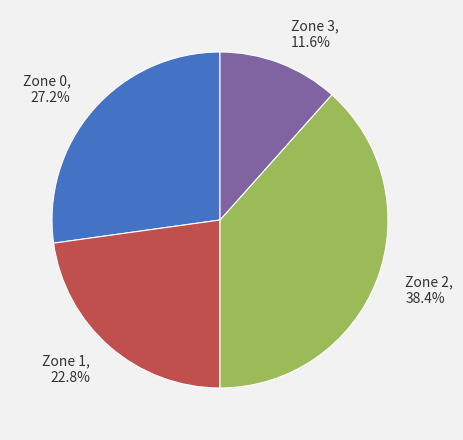

Which category has the smallest portion of the pie?

Zone 3